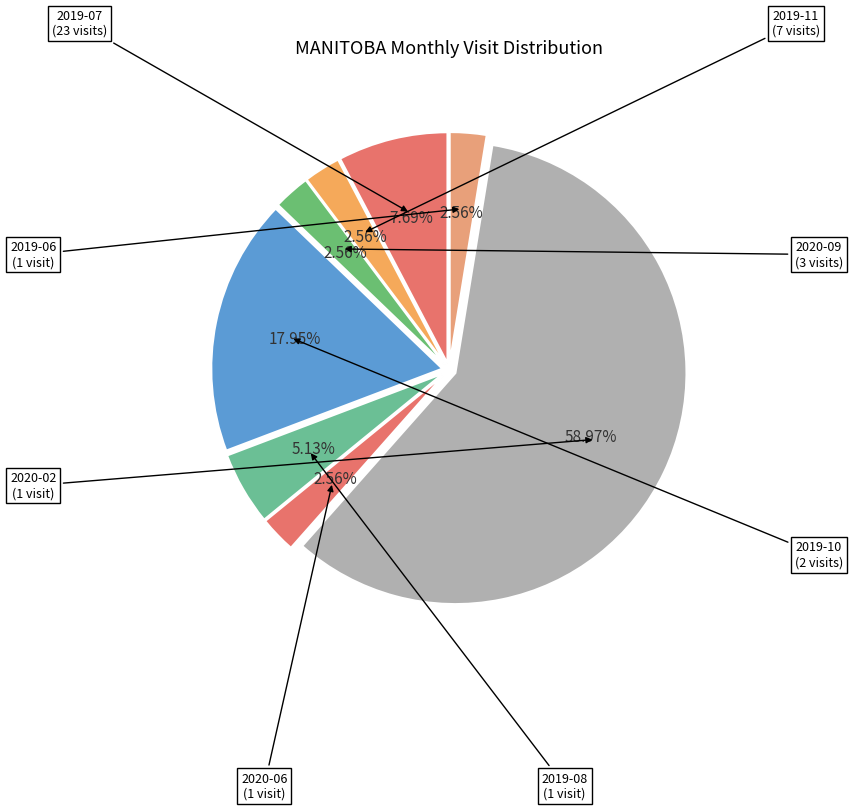

True or false: 2019-10 accounts for 11% of the total.

False